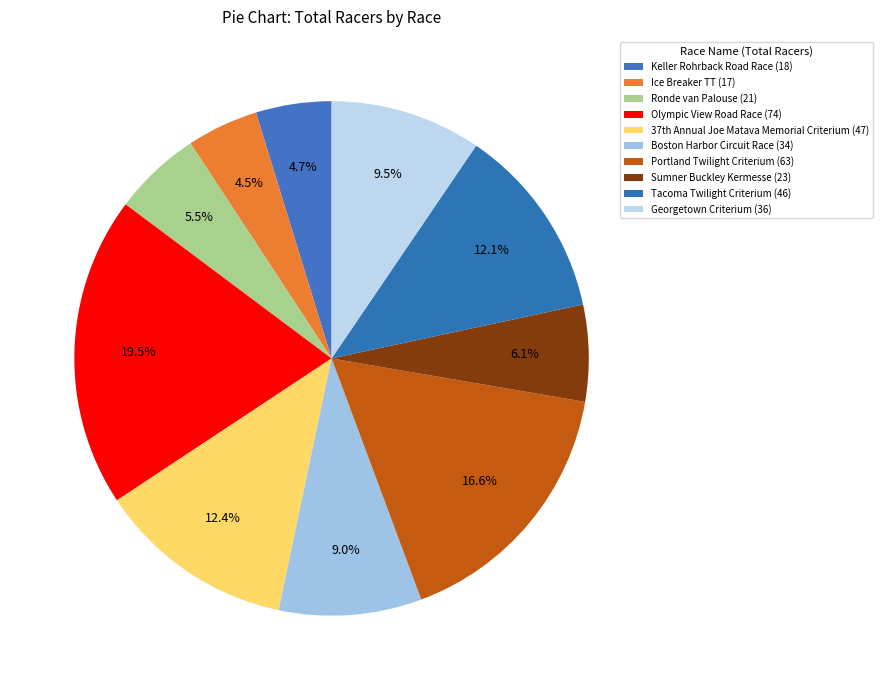

Count the number of slices in the pie.

10